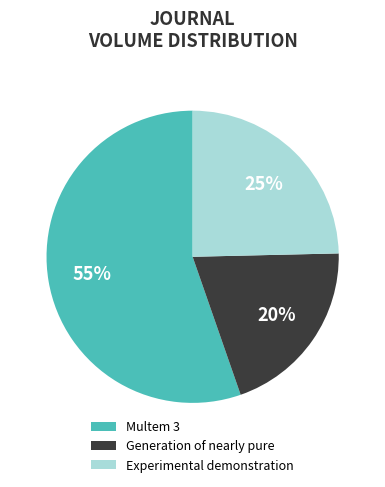

Rank the categories by value from highest to lowest.

Multem 3, Experimental demonstration, Generation of nearly pure